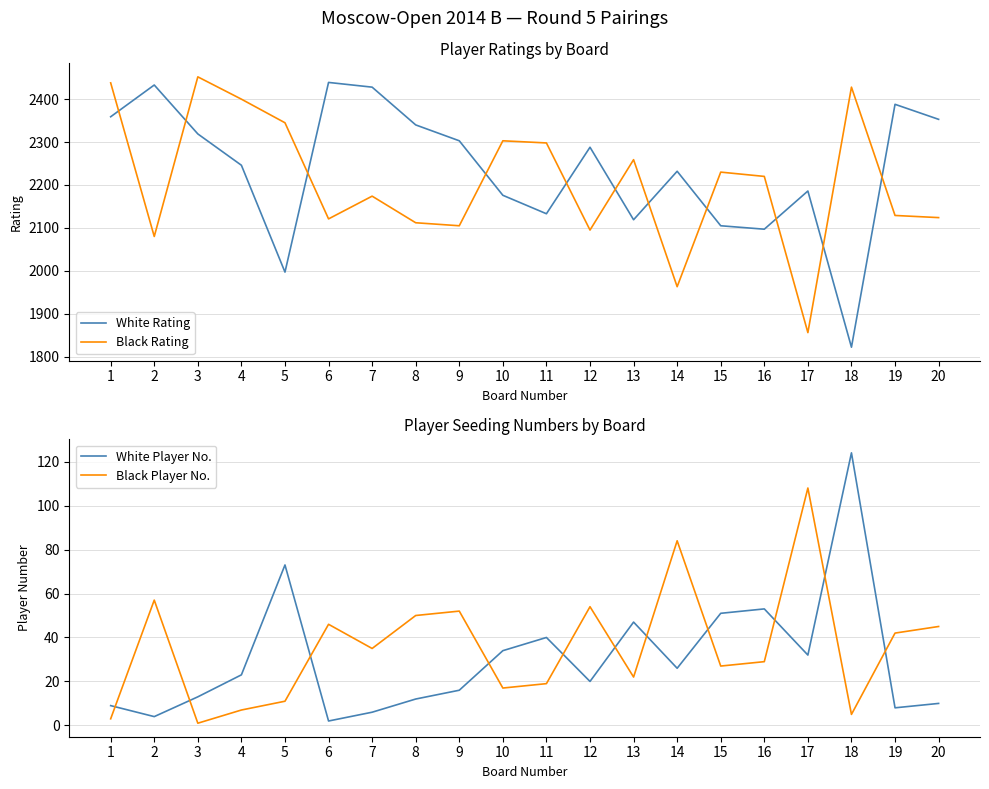

What is the spread (max minus min) of values at 9?

2287